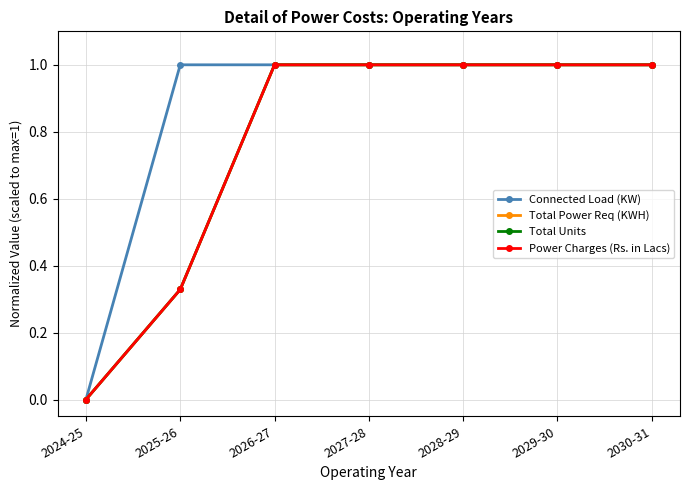

Is it true that Total Power Req (KWH) equals 1.7 at 2028-29?

False